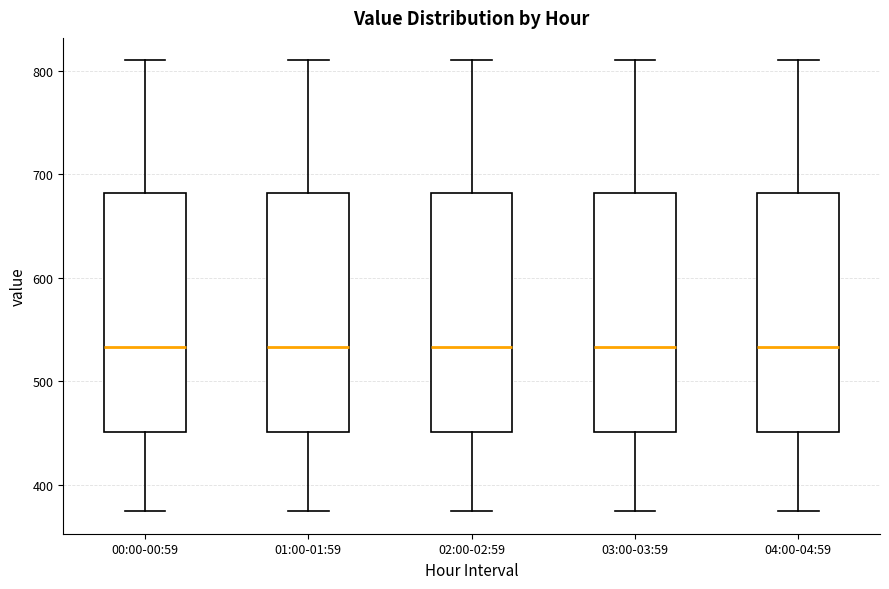

Reading left to right, read every box against the y-axis: the position of its median line, the range the box covers, and the ends of its whiskers. The values are not printed on the chart, so give them approximately, as read against the axis.

00:00-00:59: median 530, box 450 to 680, whiskers 370 to 810
01:00-01:59: median 530, box 450 to 680, whiskers 370 to 810
02:00-02:59: median 530, box 450 to 680, whiskers 370 to 810
03:00-03:59: median 530, box 450 to 680, whiskers 370 to 810
04:00-04:59: median 530, box 450 to 680, whiskers 370 to 810